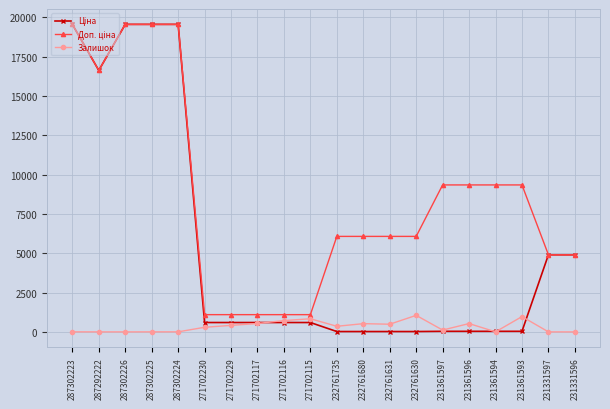

True or false: Залишок has more than 2 interior local peaks.

True